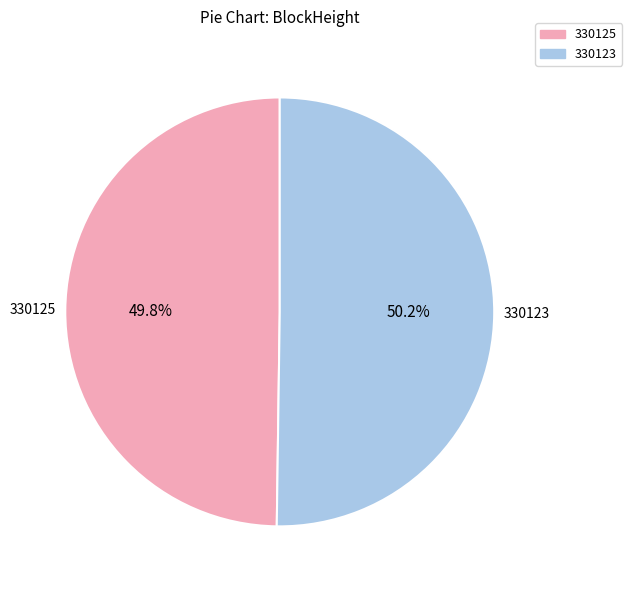

Do 330125 and 330123 together represent more than half of the pie?

Yes